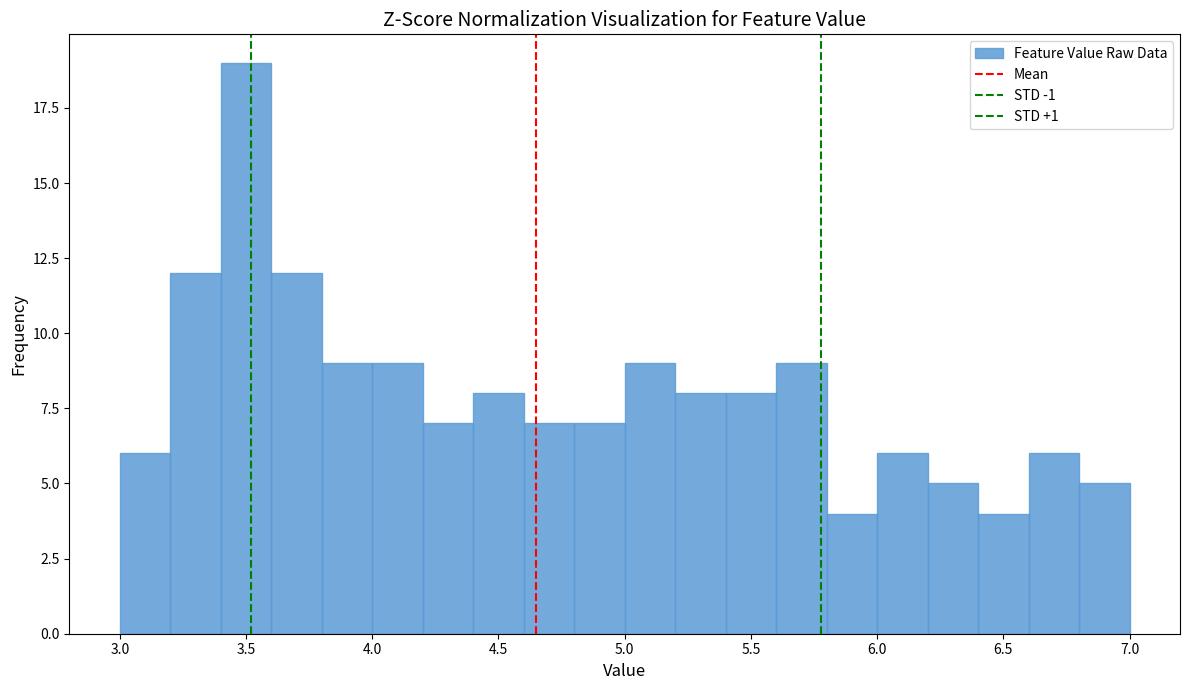

What is the height of the bar covering 4.6 to 4.8 on the x-axis? The values are not printed on the chart, so give them approximately, as read against the axis.

7